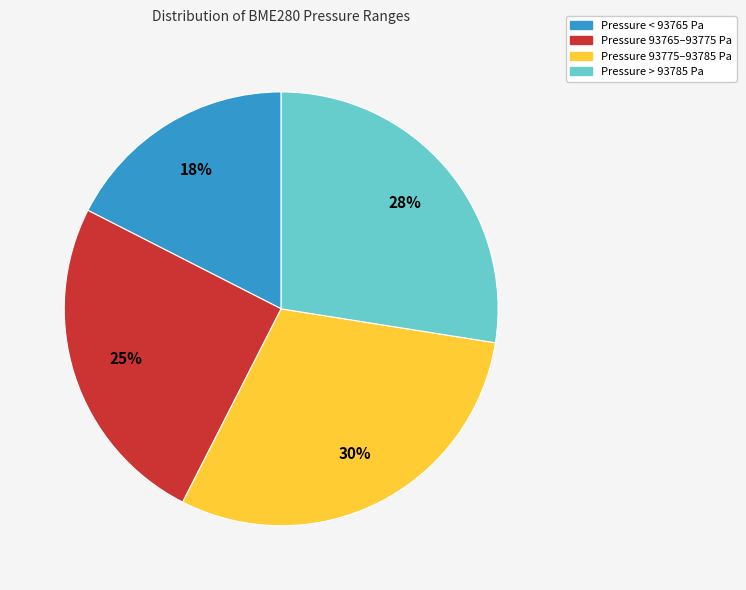

Approximately how many times larger is the value at Pressure < 93765 Pa compared to Pressure 93765–93775 Pa?

0.7